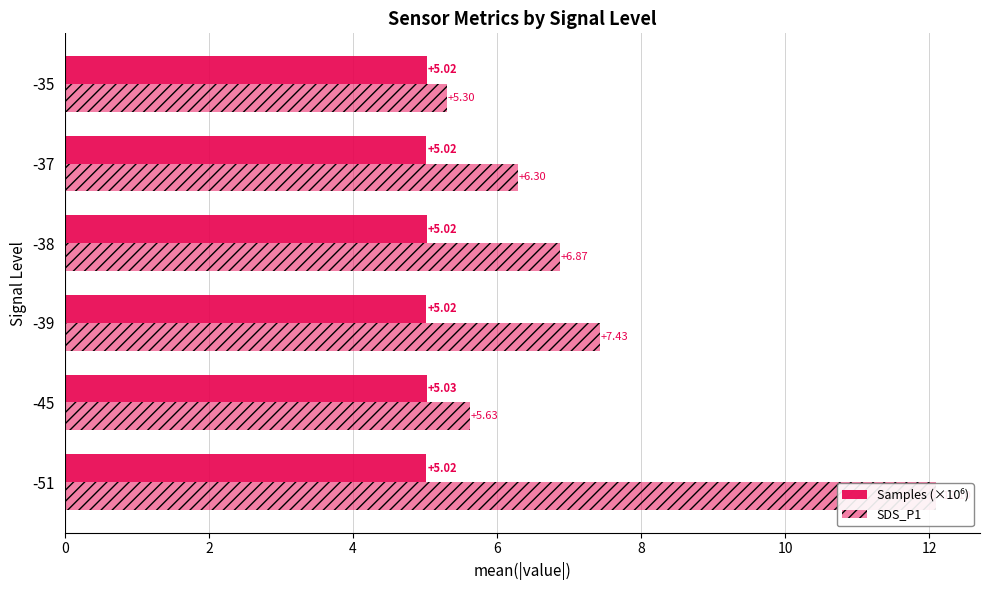

Reading left to right, transcribe all the data shown in this chart.

Samples (×10⁶): 0=5.0	2=5.0	4=5.0	6=5.0	8=5.0	10=5.0
SDS_P1: 0=12.1	2=5.6	4=7.4	6=6.9	8=6.3	10=5.3